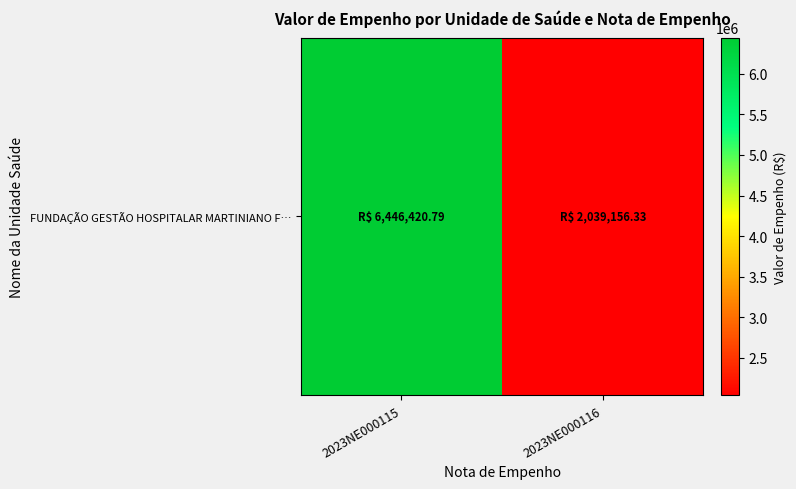

How many values exceed 6446420?

1